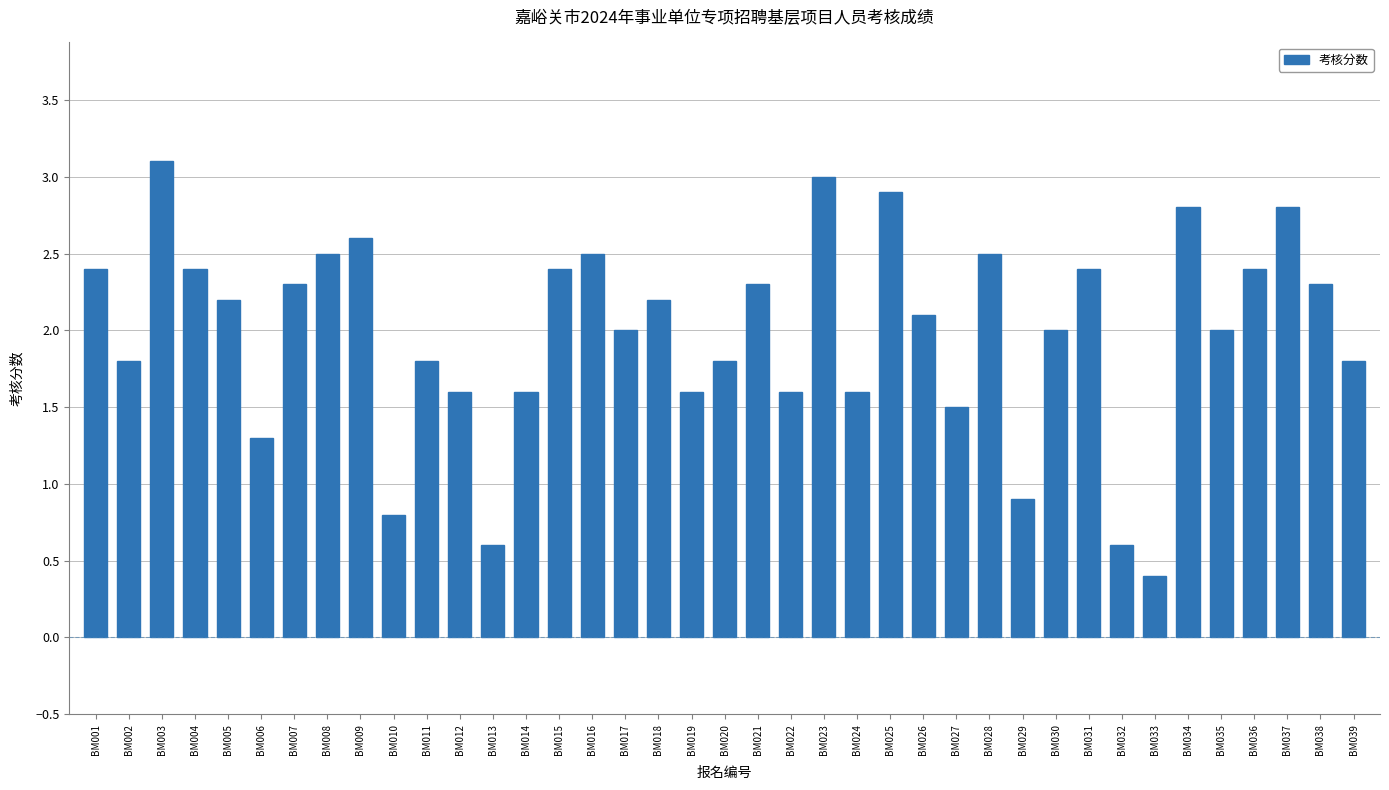

Are the bars grouped side by side (vs. stacked)?

No